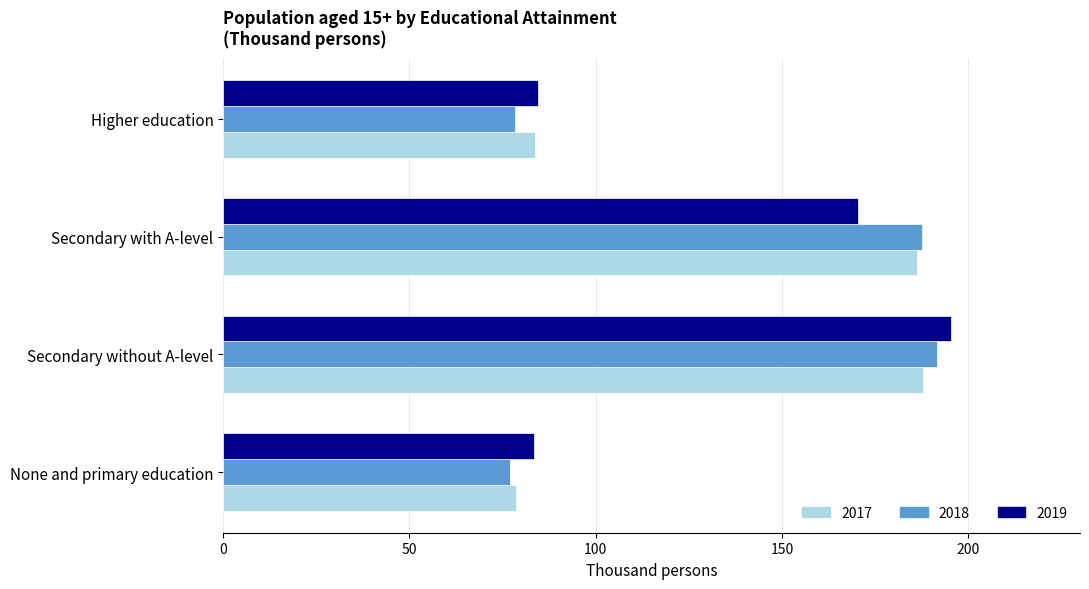

What is the difference between the maximum and second lowest values in the 2019 series?

110.9